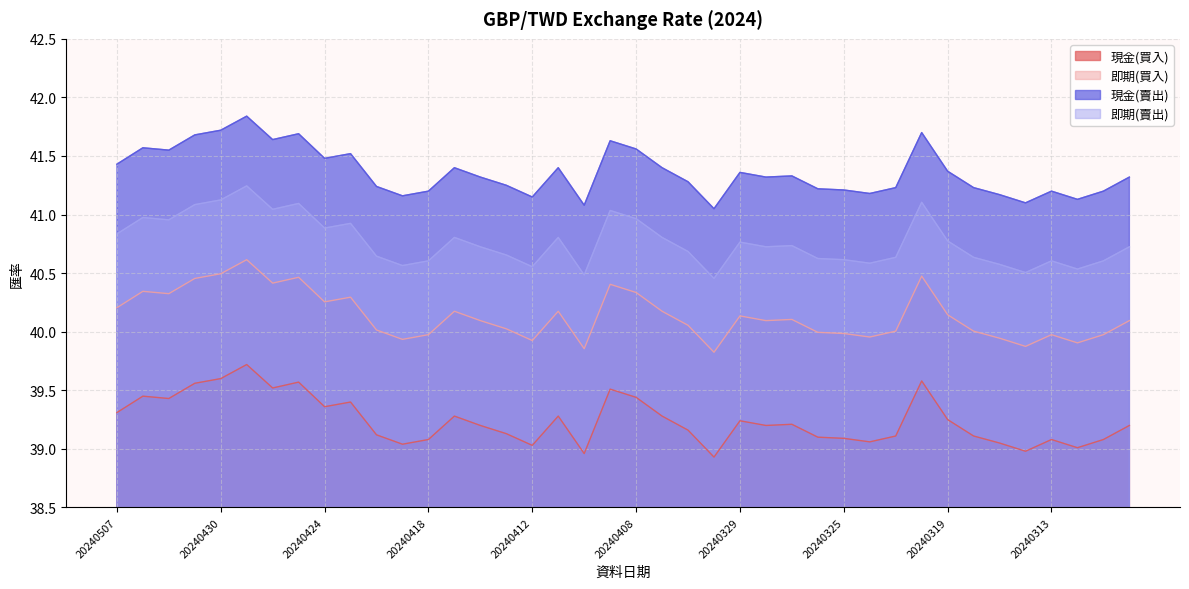

Which series has the largest total across all categories?

現金(賣出)